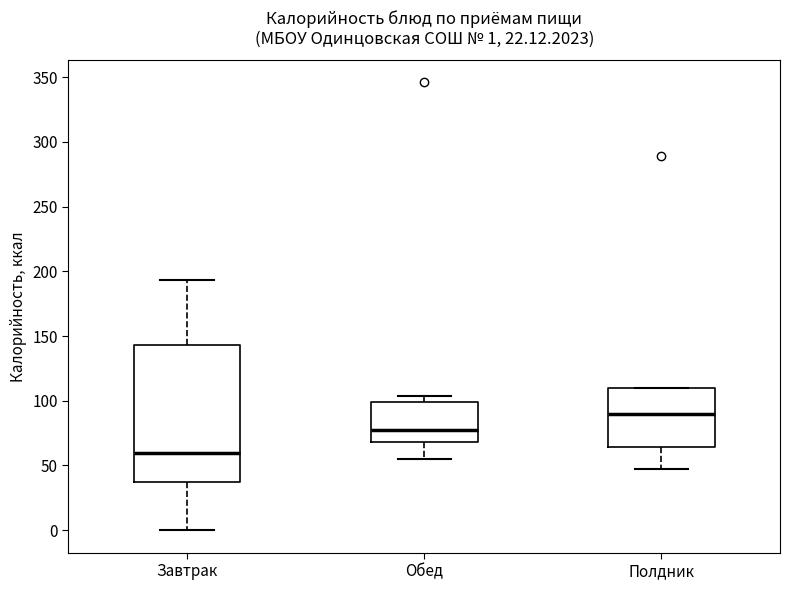

Comparing the boxes themselves (not the whiskers), which one is the tallest?

Завтрак